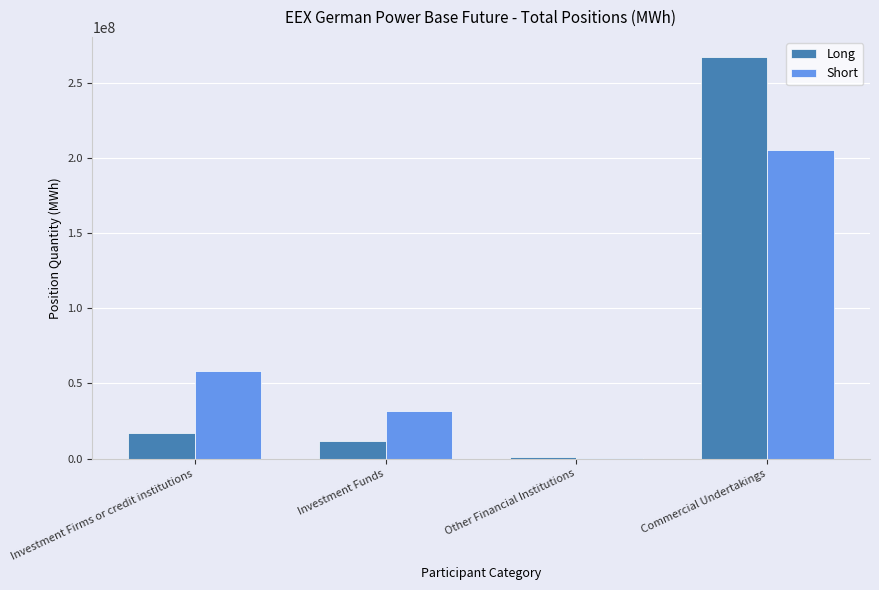

What is the total value across all series at Investment Funds?

43138521.0